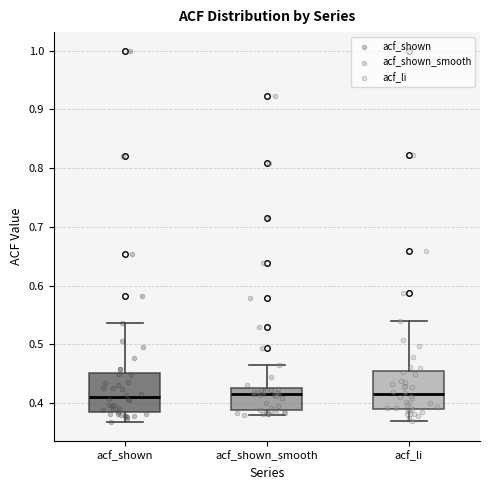

Where is the upper edge of the box for acf_shown_smooth on the y-axis? The values are not printed on the chart, so give them approximately, as read against the axis.

0.42